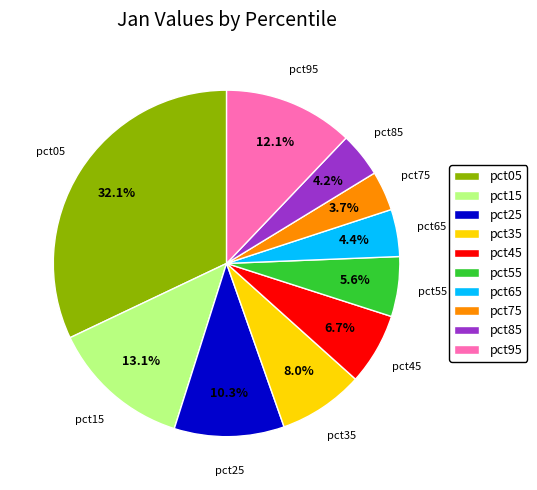

How many slices are in this pie chart?

10